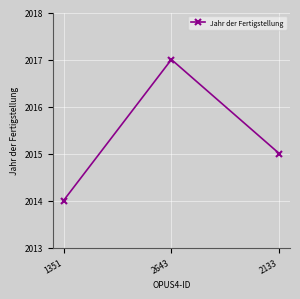

What is the maximum value shown in the chart?

2017